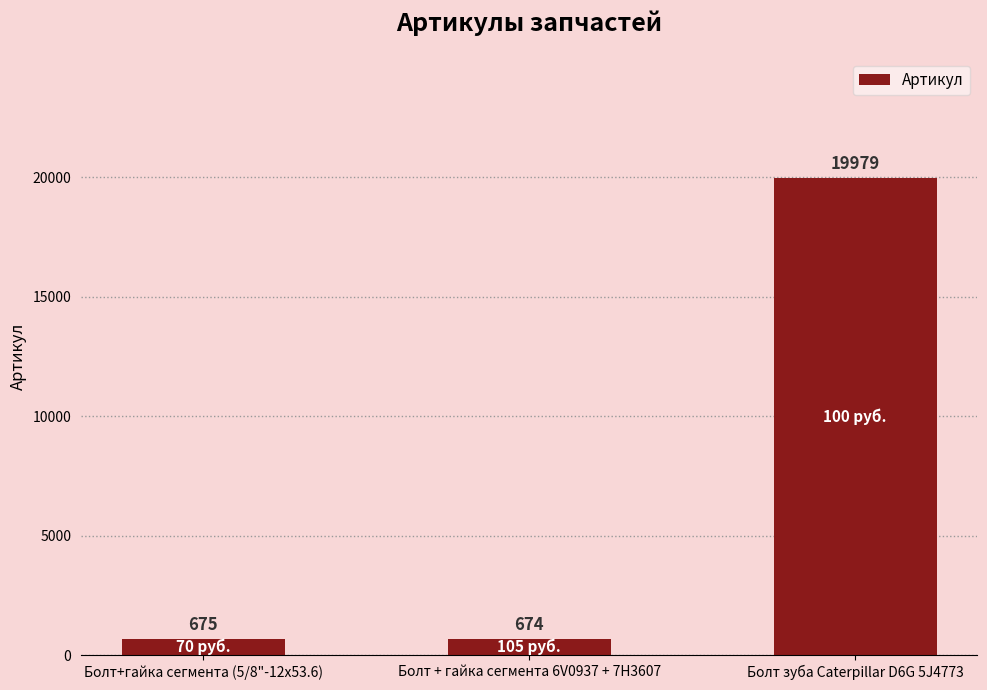

What is the maximum value shown in the chart?

19979